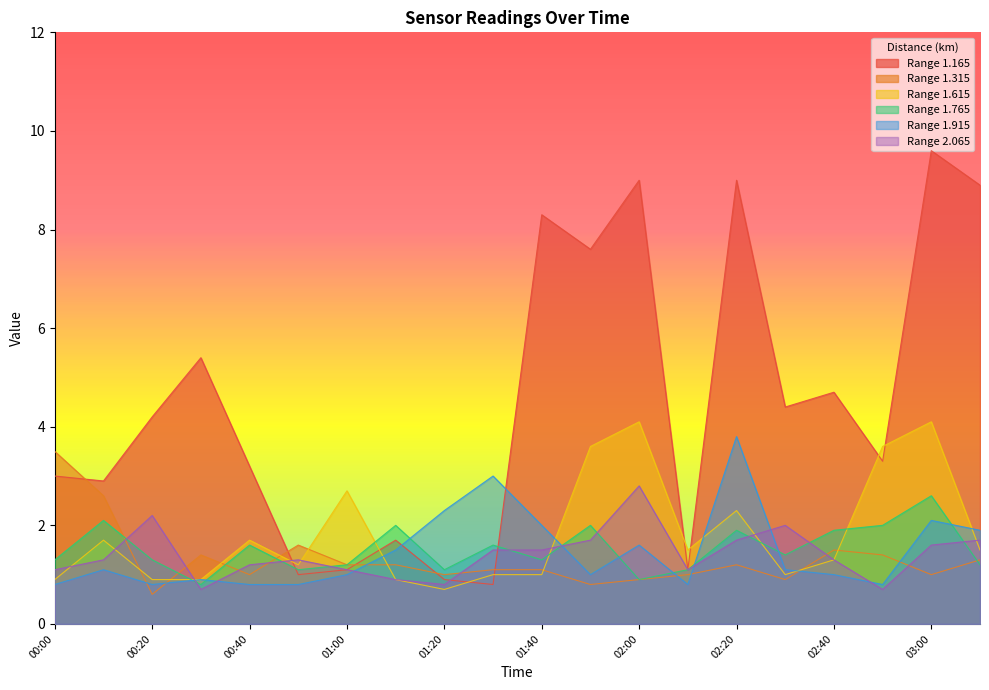

At how many categories does at least one series exceed 7?

6